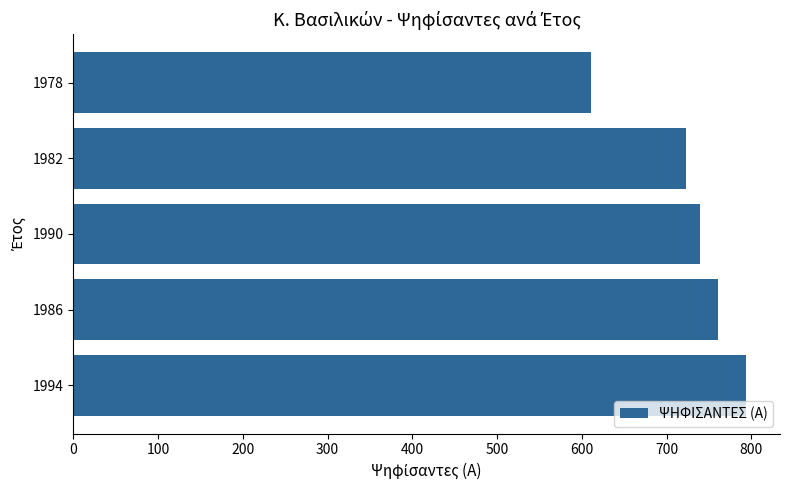

At which label is the value closest to 702?

1982